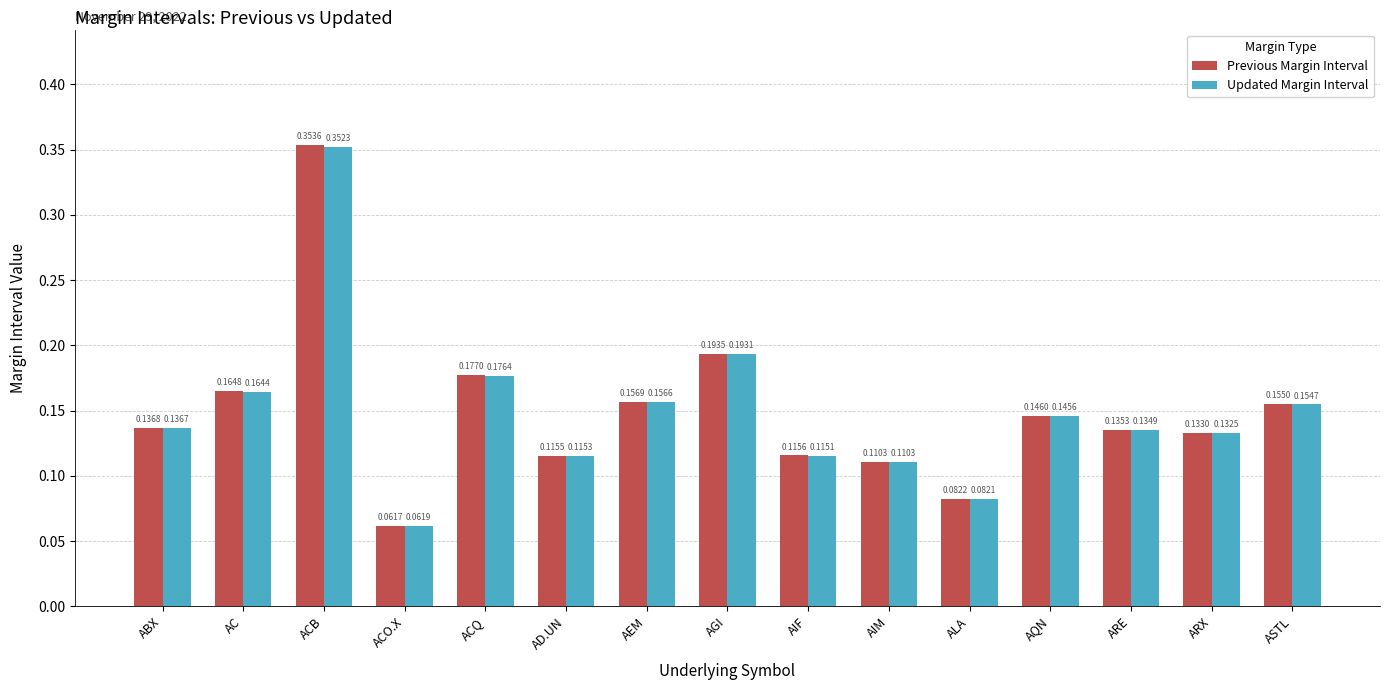

How many series are shown in this chart?

2